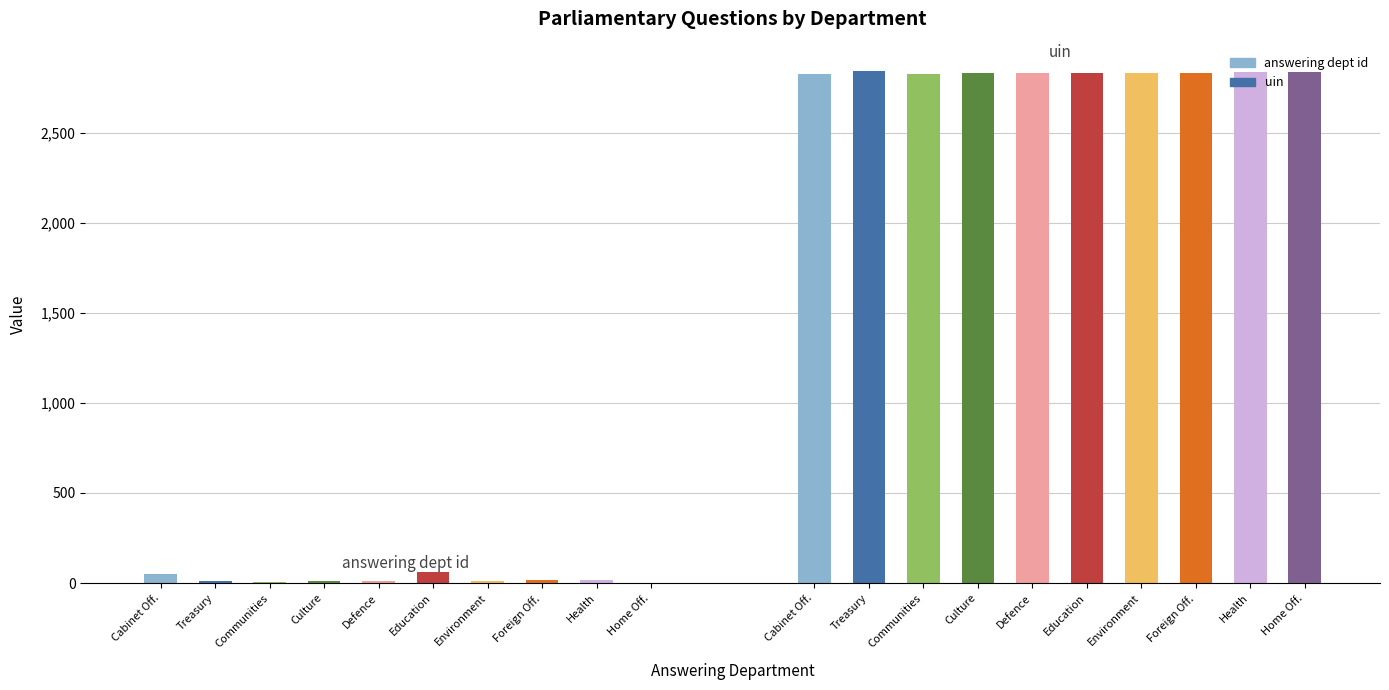

Reading right to left, transcribe all the data shown in this chart.

answering dept id: Home Office=1	Health=17	Foreign and Commonwealth Office=16	Environment, Food and Rural Affairs=13	Education=60	Defence=11	Culture, Media and Sport=10	Communities and Local Government=7	Treasury=14	Cabinet Office=53
uin: Home Office=2834	Health=2833	Foreign and Commonwealth Office=2832	Environment, Food and Rural Affairs=2831	Education=2830	Defence=2829	Culture, Media and Sport=2828	Communities and Local Government=2827	Treasury=2839	Cabinet Office=2826